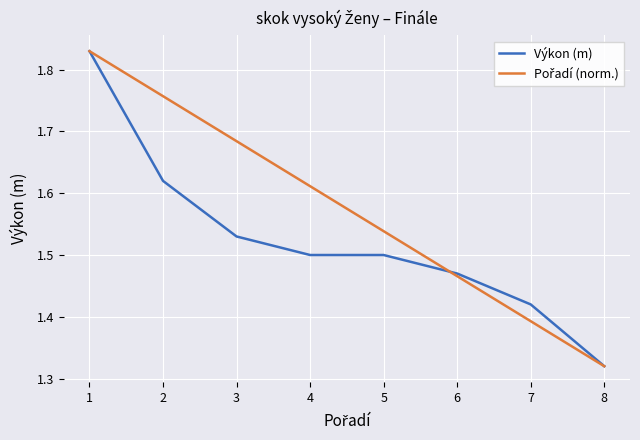

Count the Výkon (m) values in the range 1 to 2.

8